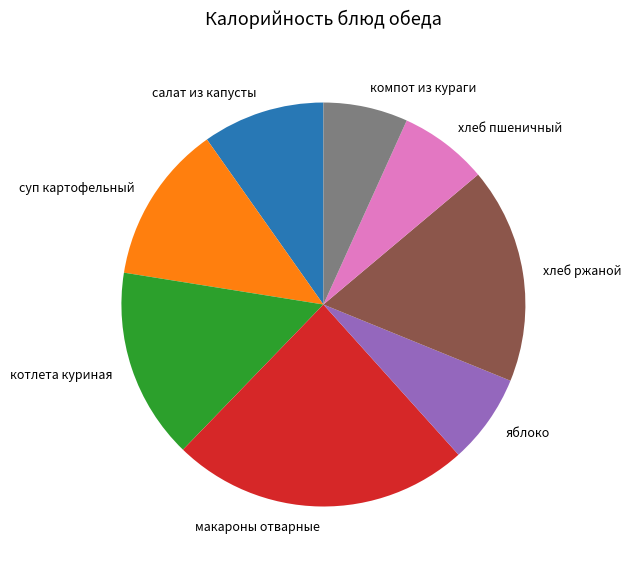

The компот из кураги slice represents 15% of the pie. True or false?

False